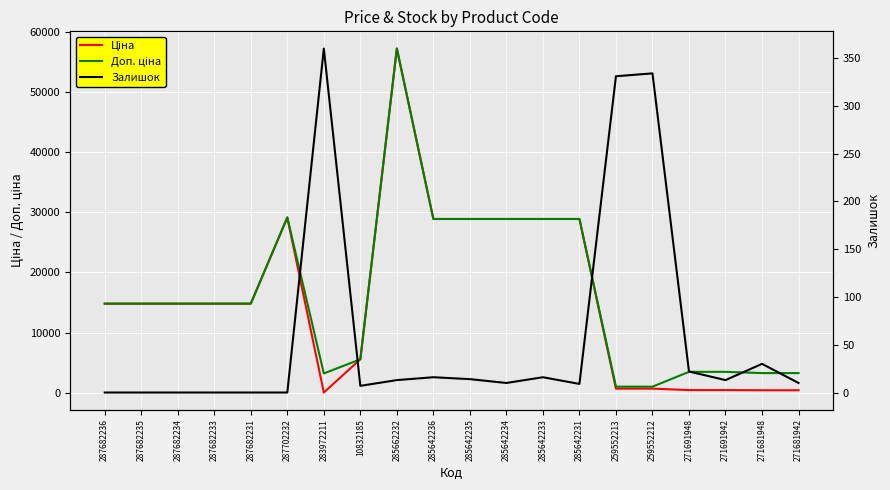

True or false: Доп. ціна and Залишок intersect in this chart.

False